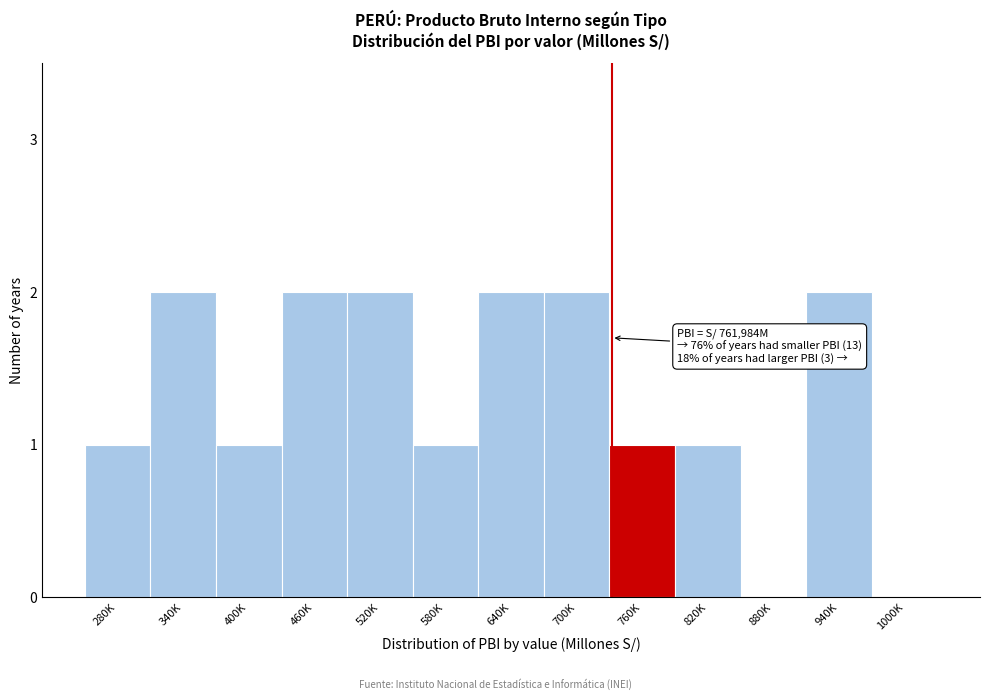

Reading right to left, transcribe all the data shown in this chart.

1000K=0	940K=2	880K=0	820K=1	760K=1	700K=2	640K=2	580K=1	520K=2	460K=2	400K=1	340K=2	280K=1